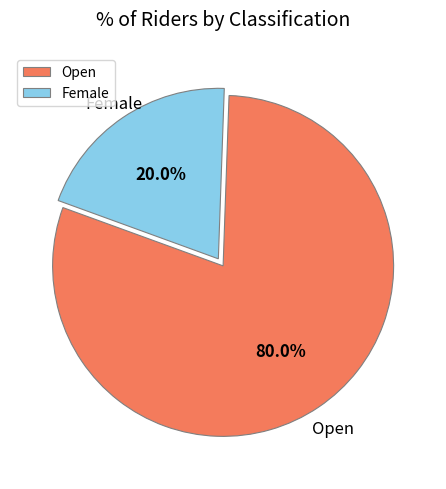

To the nearest percent, what is the average slice percentage?

50%